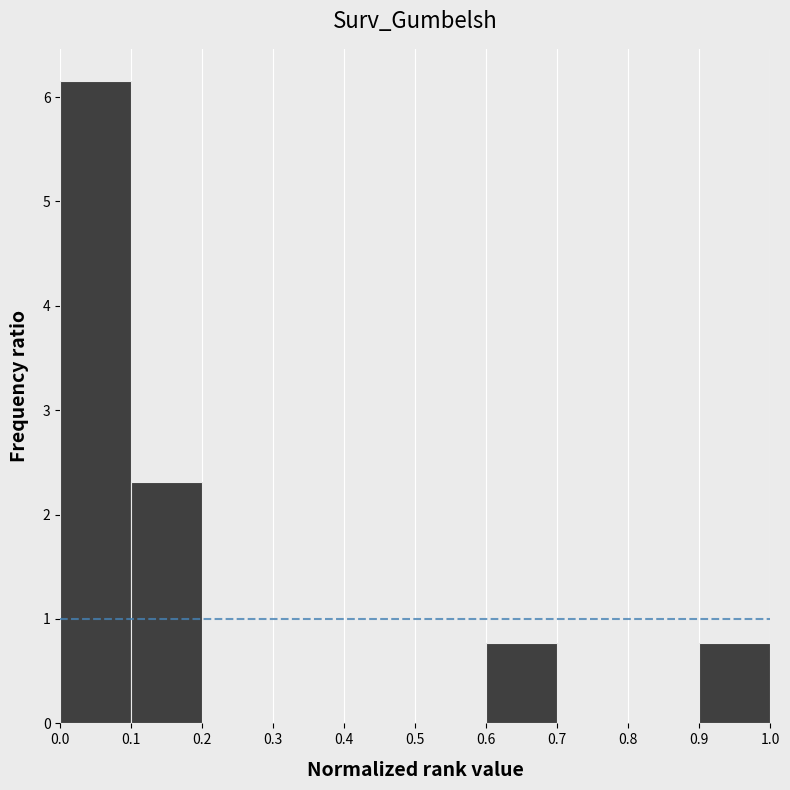

How tall is the bar that spans 0.9 to 1.0 on the x-axis? The values are not printed on the chart, so give them approximately, as read against the axis.

0.8